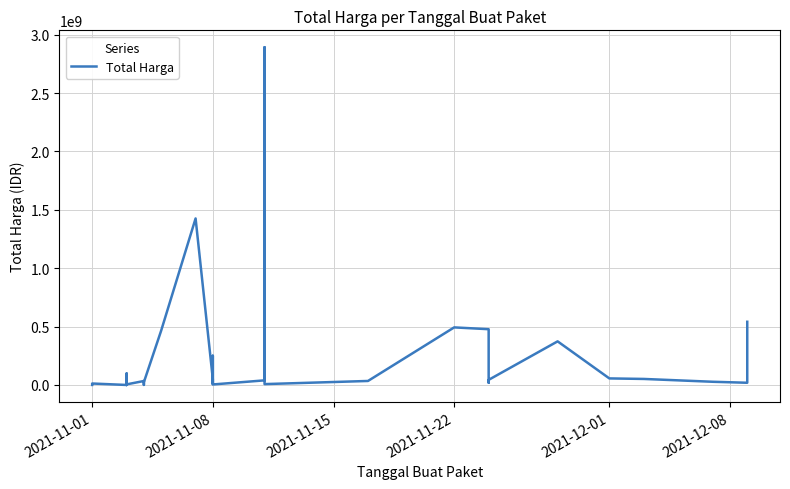

Which has a higher value, 2021-11-08 or 2021-11-22?

2021-11-22